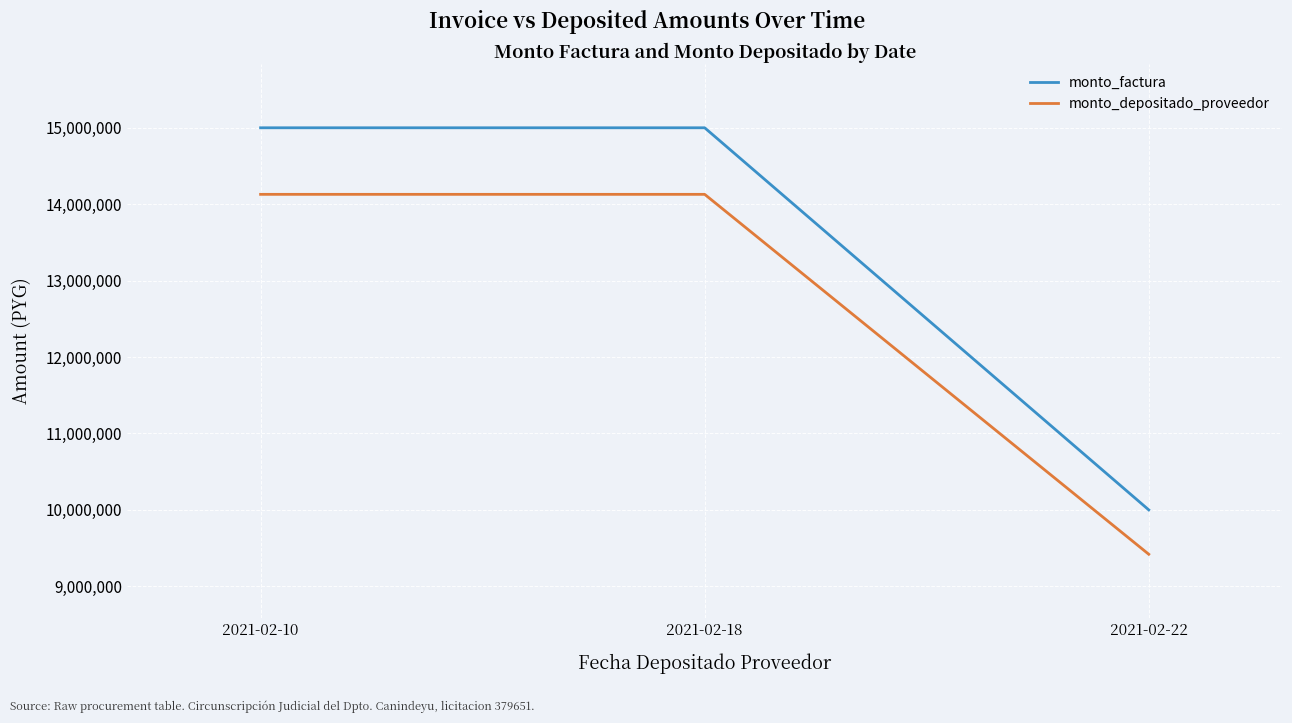

Reading left to right, what are all the values shown in this chart?

monto_factura: 15000000	15000000	10000000
monto_depositado_proveedor: 14128909	14128909	9419273